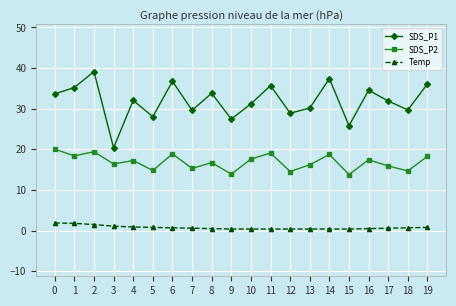

List the series in order of their peak value, lowest first.

Temp, SDS_P2, SDS_P1